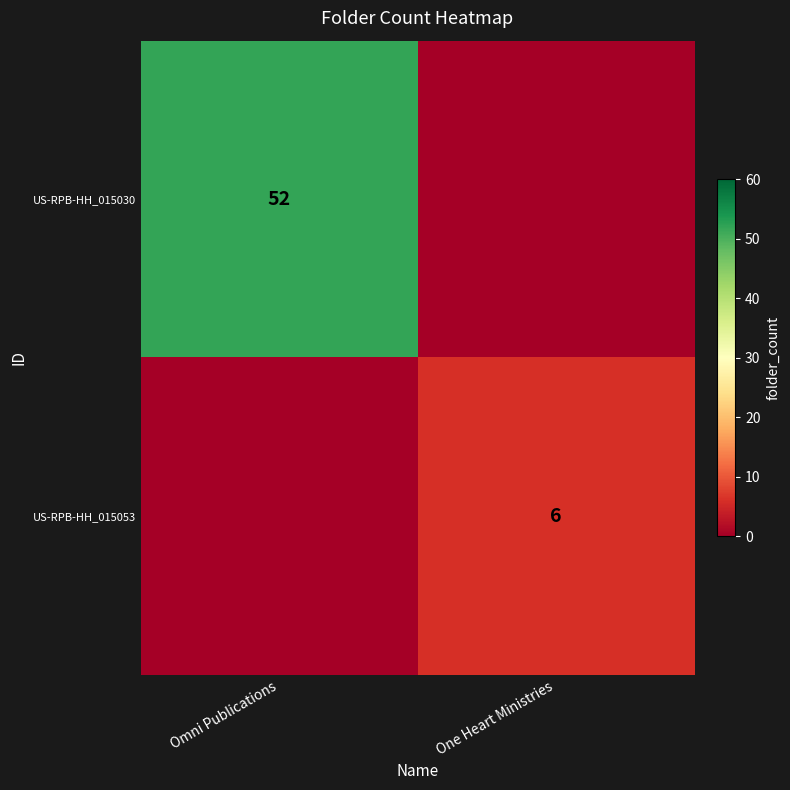

The value of US-RPB-HH_015030 at Omni Publications is 27. True or false?

False